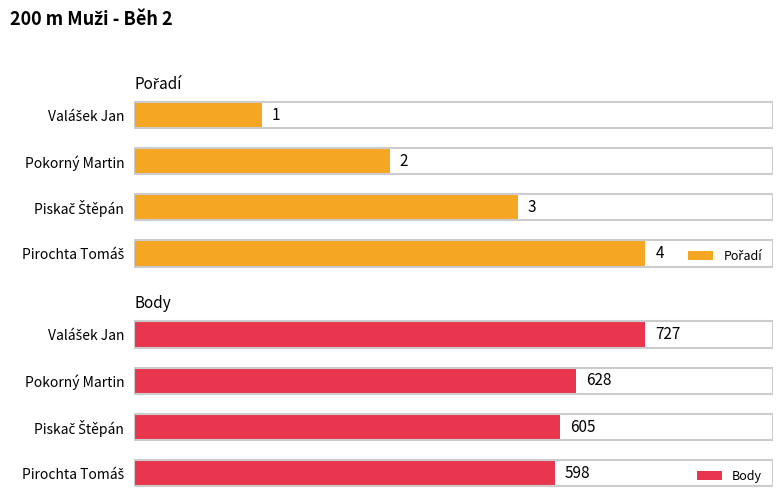

At Piskač Štěpán, list the series in order from largest to smallest.

Body, Pořadí